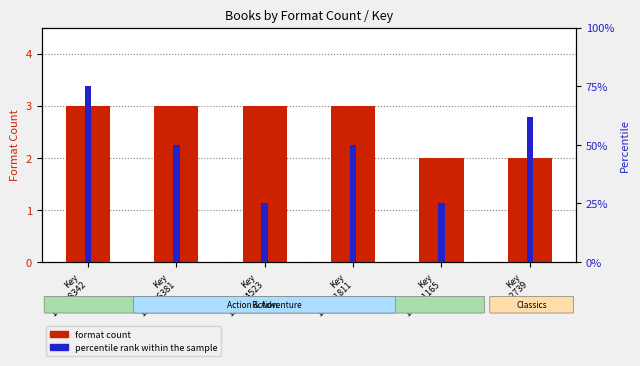

Reading right to left, list all the values displayed in this chart.

format count: Key
312739=2	Key
169191165=2	Key
159671811=3	Key
159674523=3	Key
159676381=3	Key
173228342=3
percentile rank within the sample: Key
312739=62	Key
169191165=25	Key
159671811=50	Key
159674523=25	Key
159676381=50	Key
173228342=75